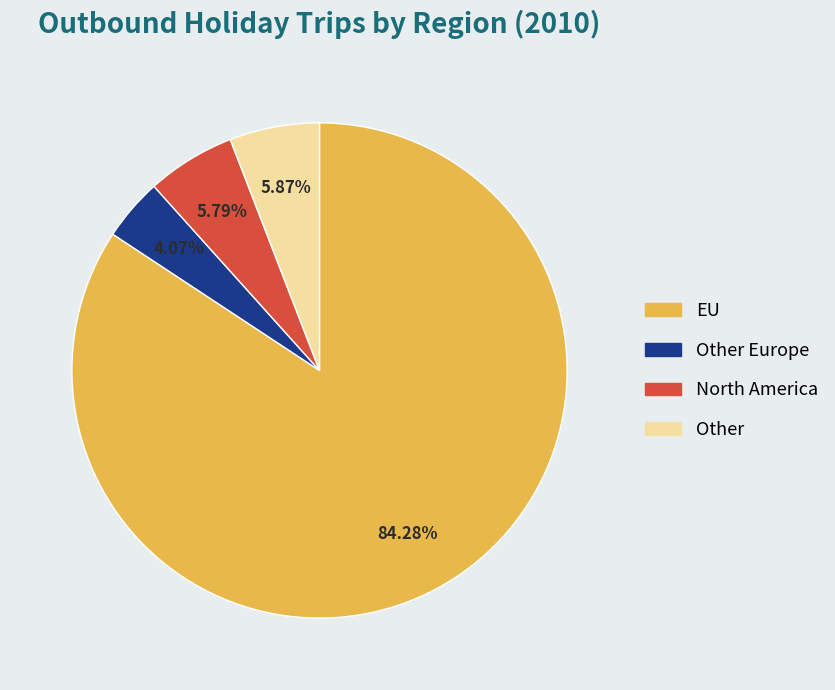

Is there a majority slice in this chart?

Yes